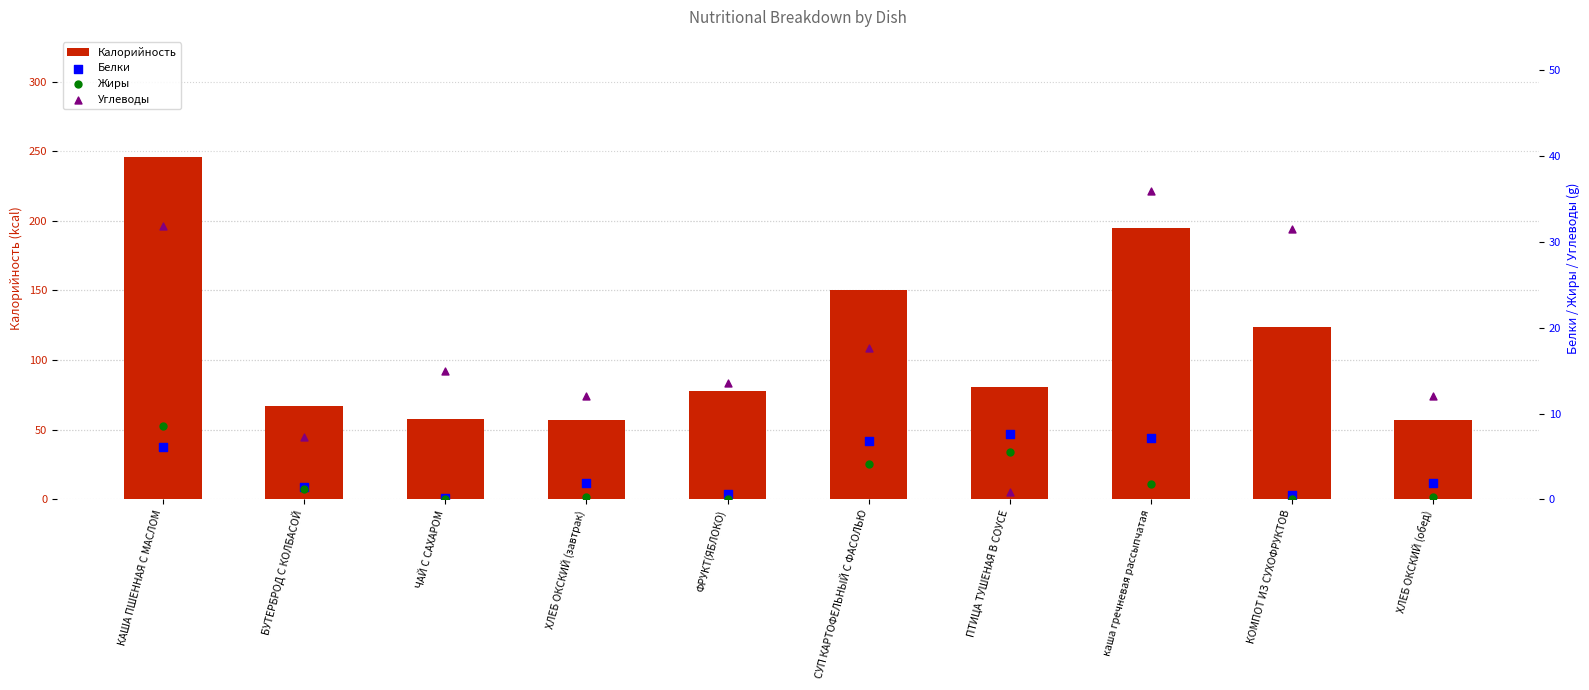

What is the total value across all series at СУП КАРТОФЕЛЬНЫЙ С ФАСОЛЬЮ?

178.5